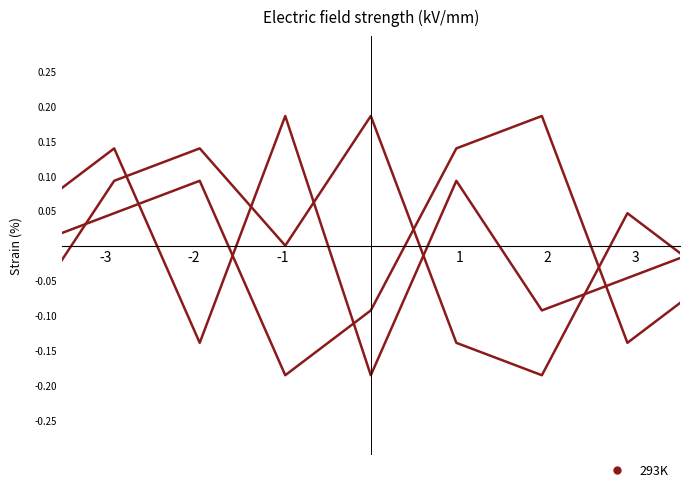

How many lines are shown in the chart?

3